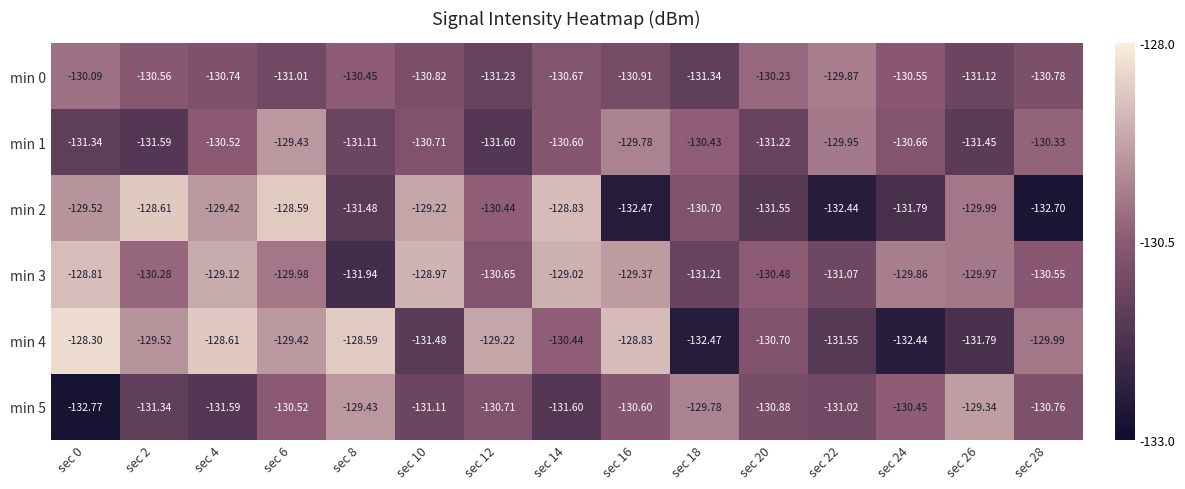

Is the value of min 3 at sec 14 greater than the value of min 5 at sec 8?

Yes